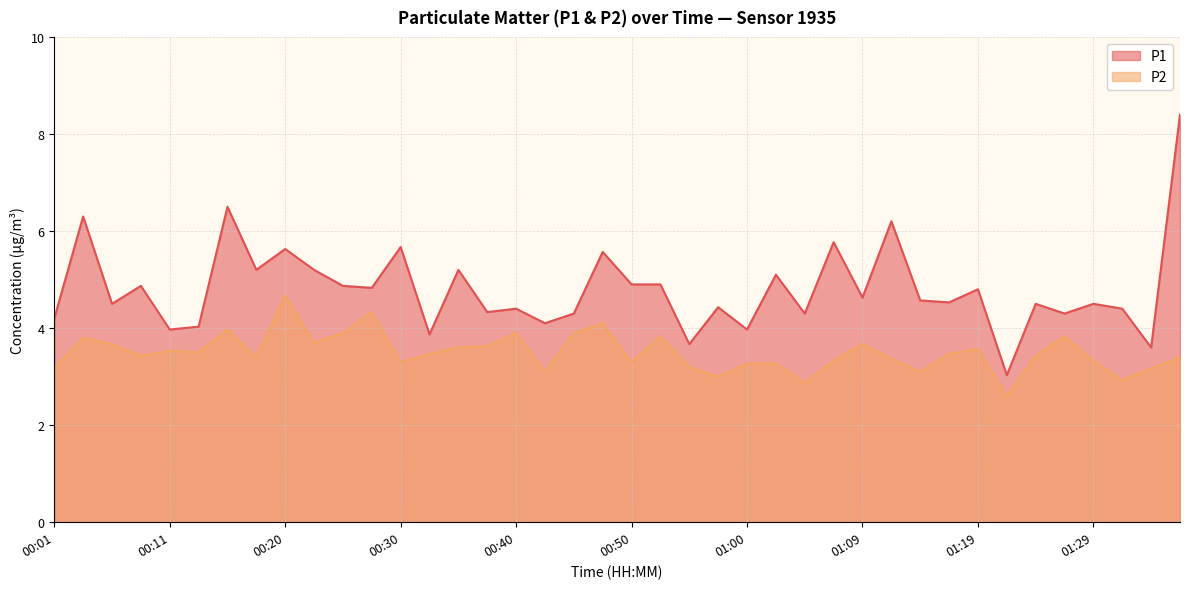

What are all the series names shown in the legend?

P1, P2